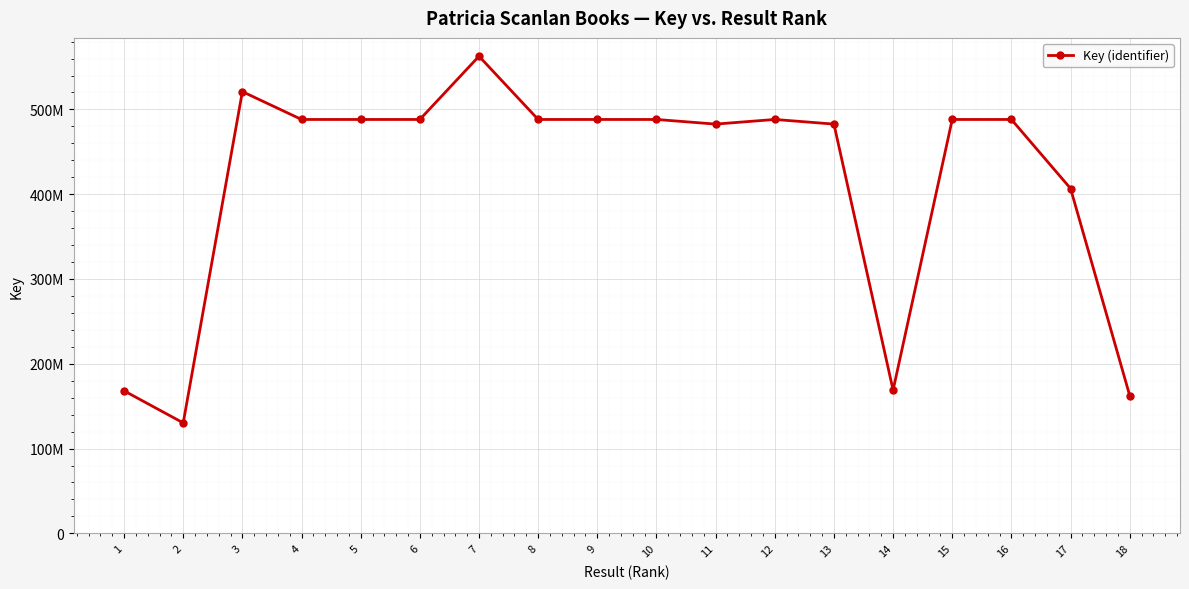

Does the chart have visible grid lines?

Yes